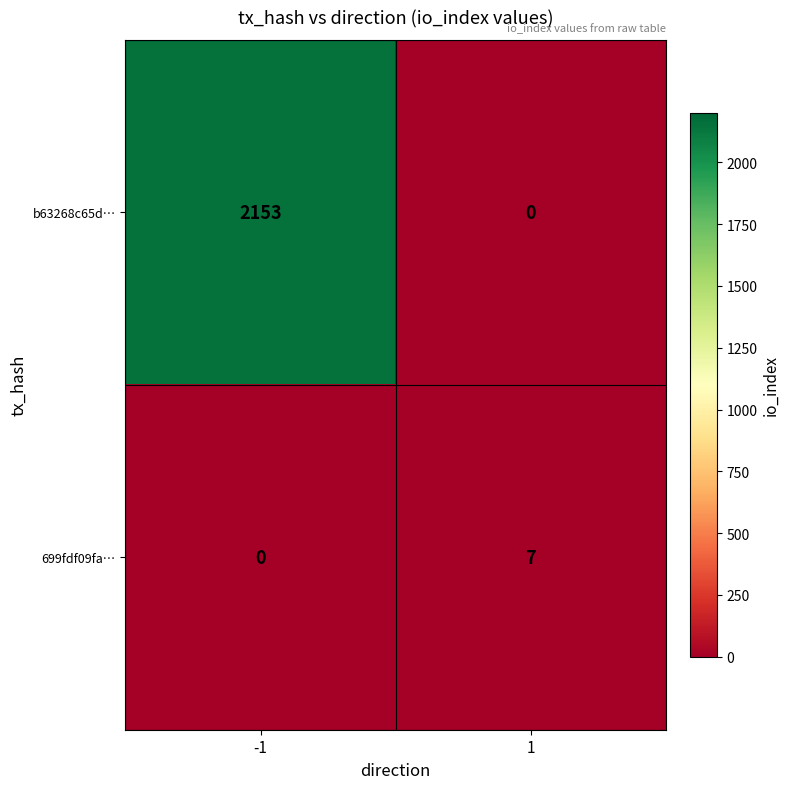

Which series has the largest total across all categories?

b63268c65d…